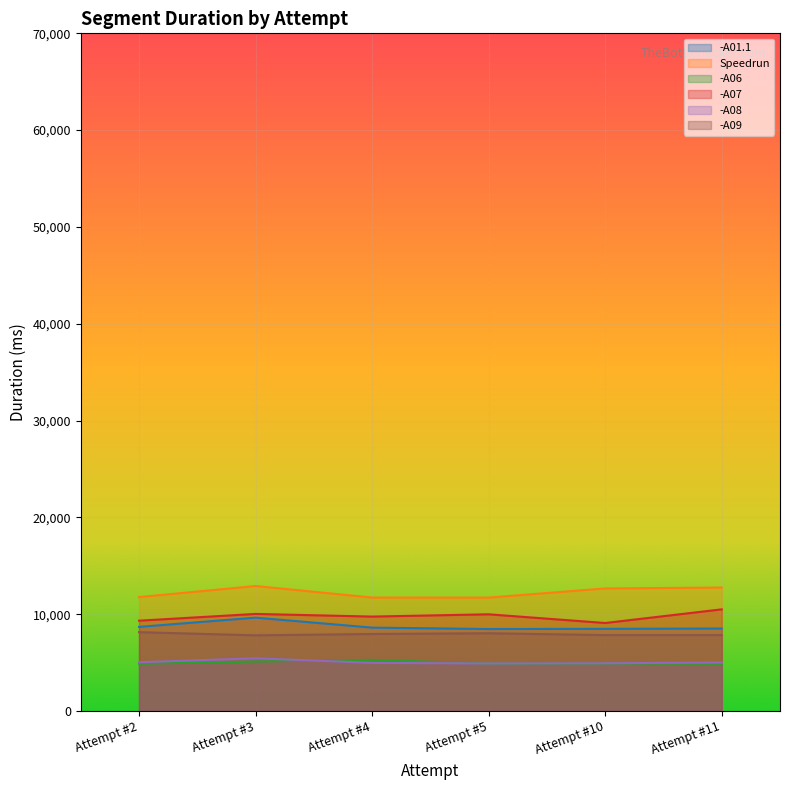

What is the sum of all -A08 values?

30281